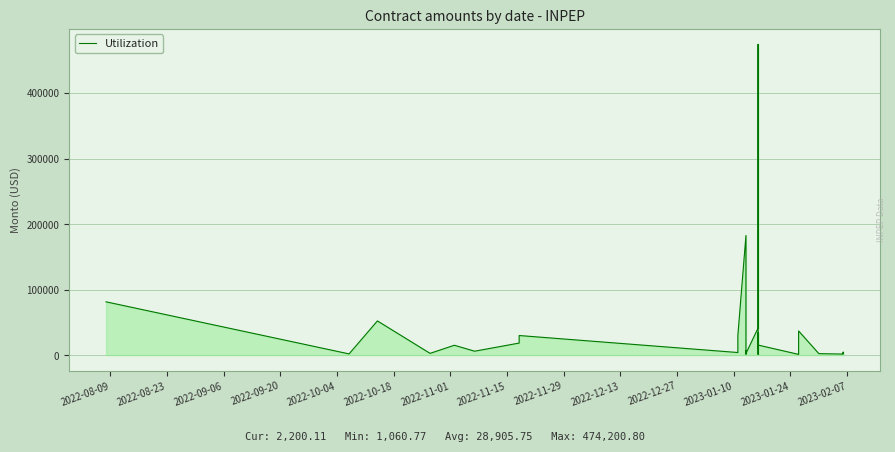

How many interior local valleys (lower than both neighbors) does the data have?

11